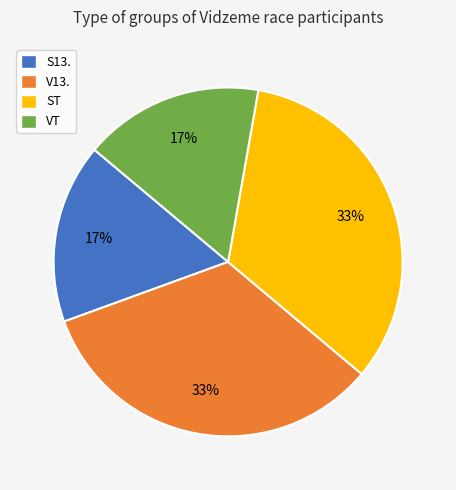

Is there any slice that represents more than half of the pie?

No